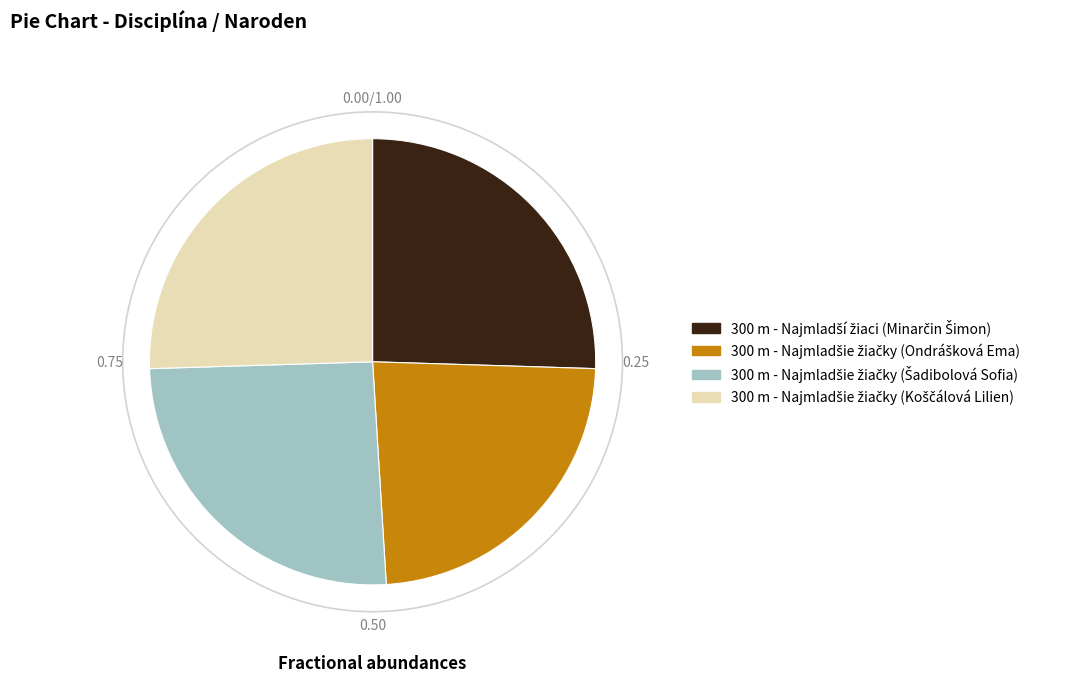

Is there a majority slice in this chart?

No